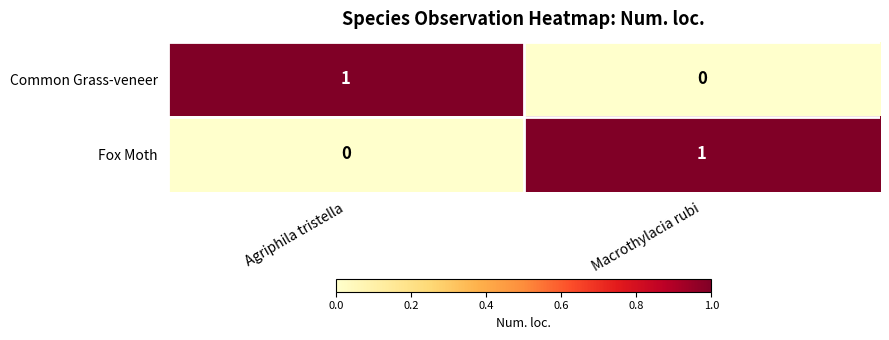

At which label is Fox Moth closest to 0?

Agriphila tristella